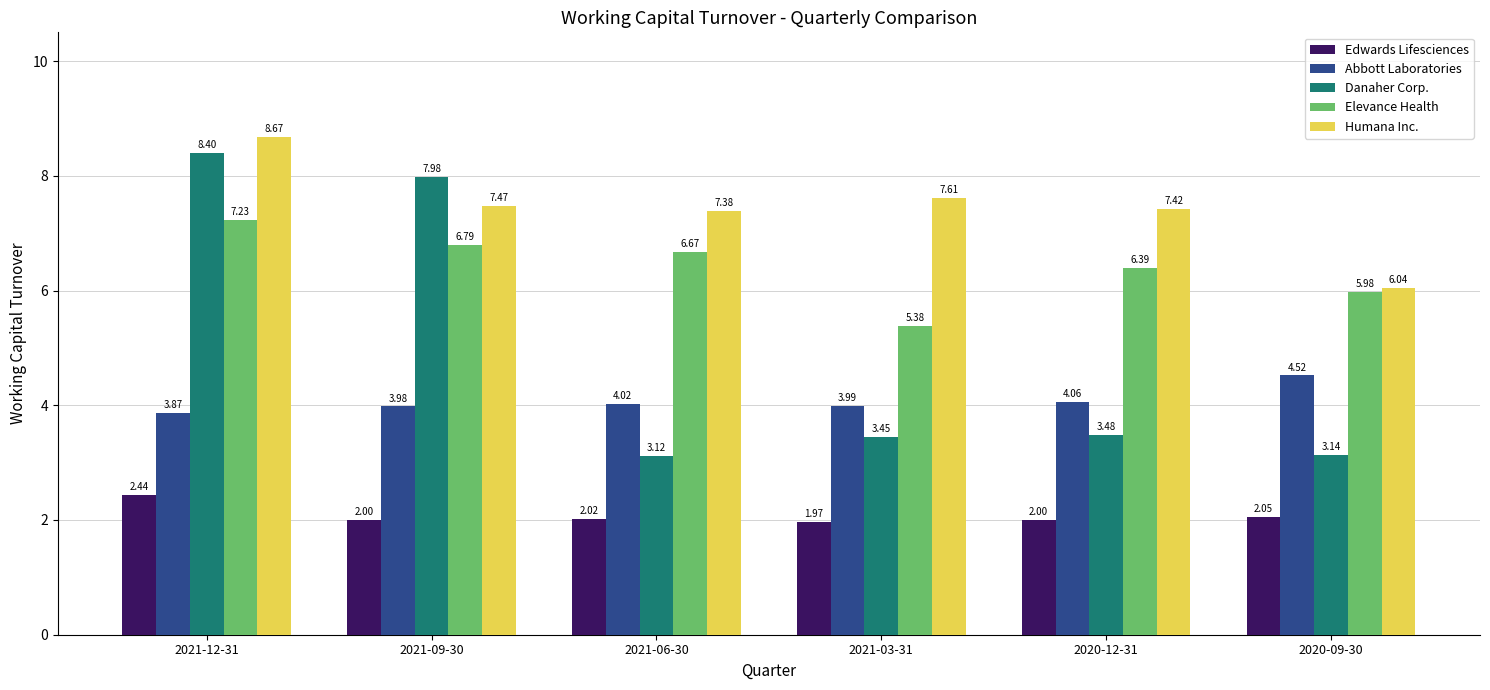

Which series has the largest range (max minus min)?

Danaher Corp.